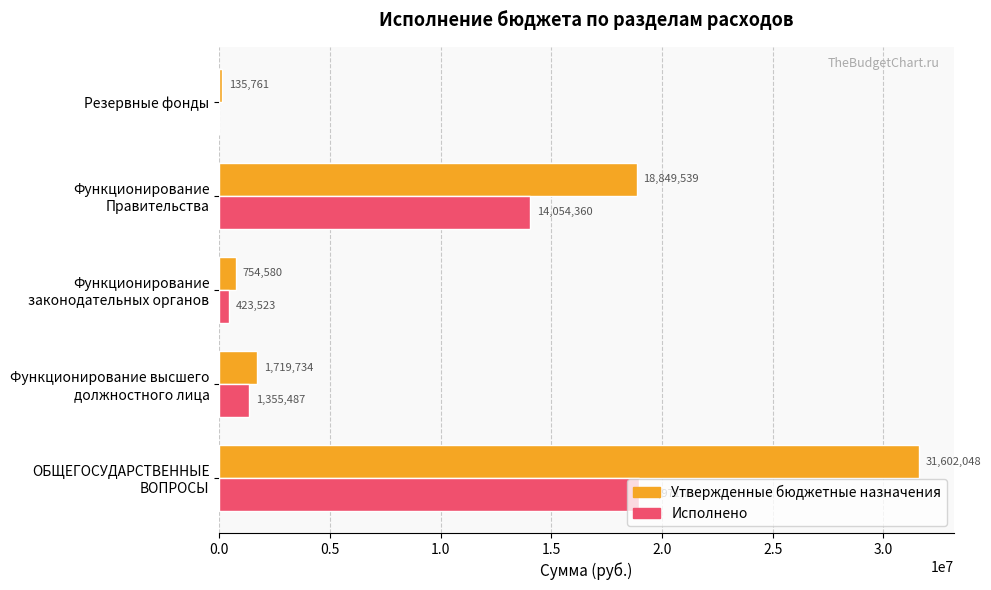

True or false: Исполнено has a value of -8035517.4 at Резервные фонды.

False